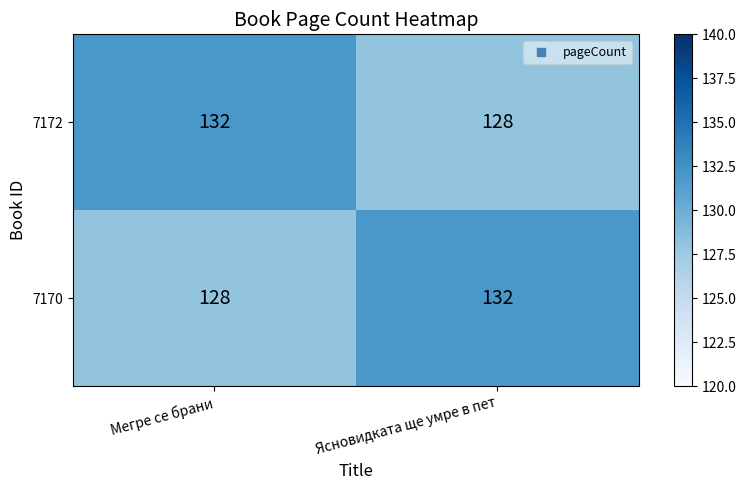

What is the average value of the 7172 series?

130